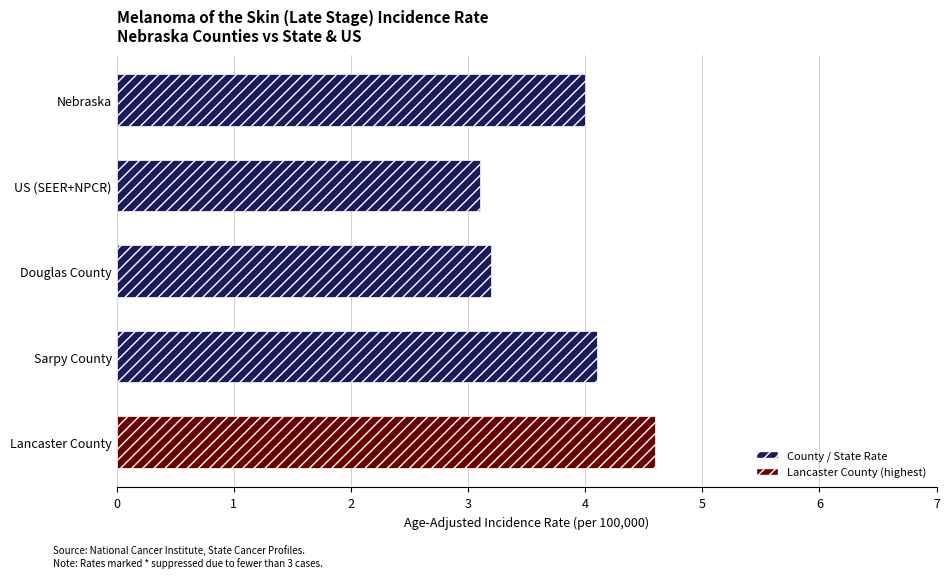

What is the average value?

3.8